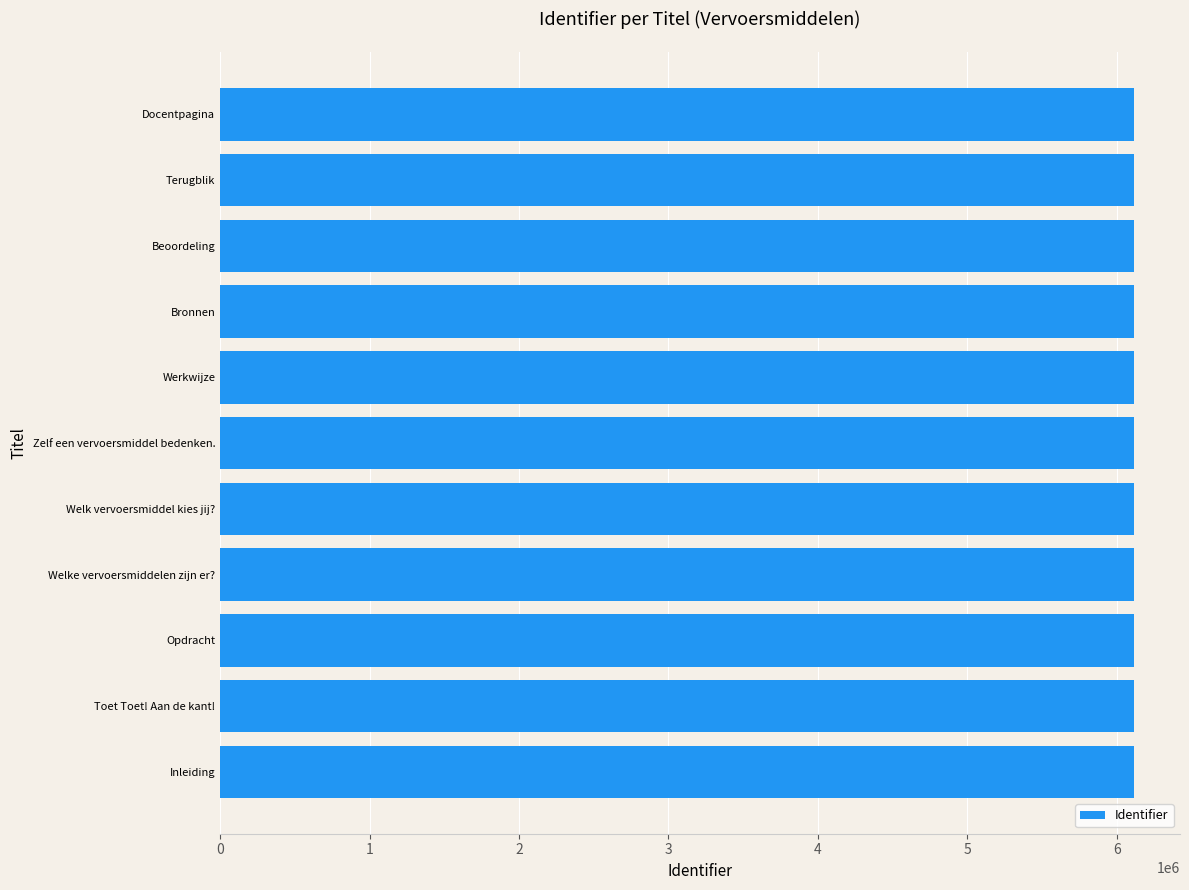

Is it true that the value at Welk vervoersmiddel kies jij? is 8683854?

False